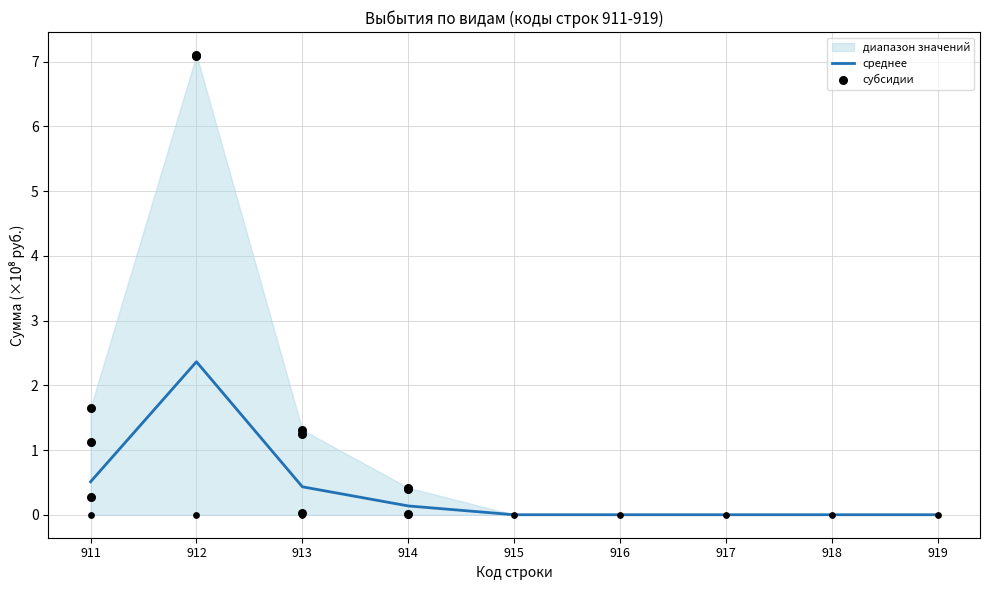

What is the change in value from 913 to 914?

-0.3